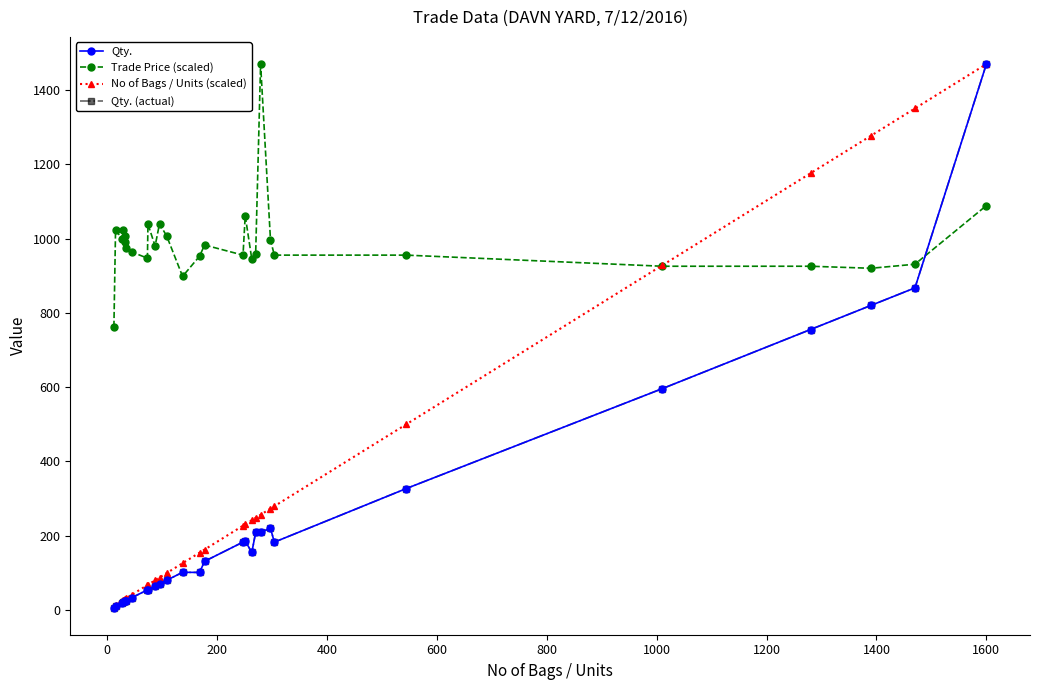

True or false: Trade Price (scaled) and Qty. (actual) cross at least once.

True